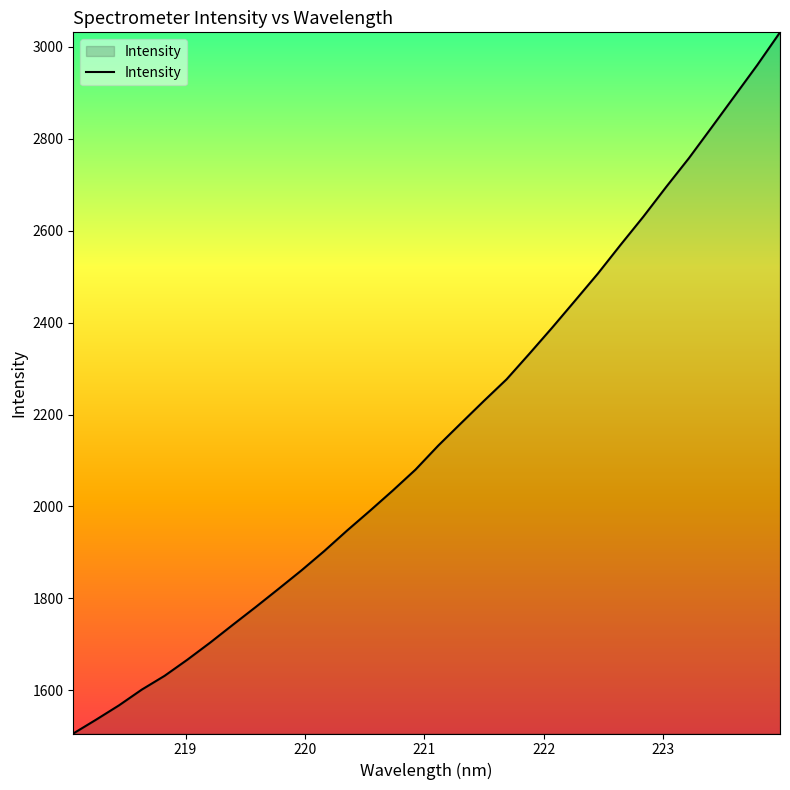

What is the greatest value displayed?

3031.9